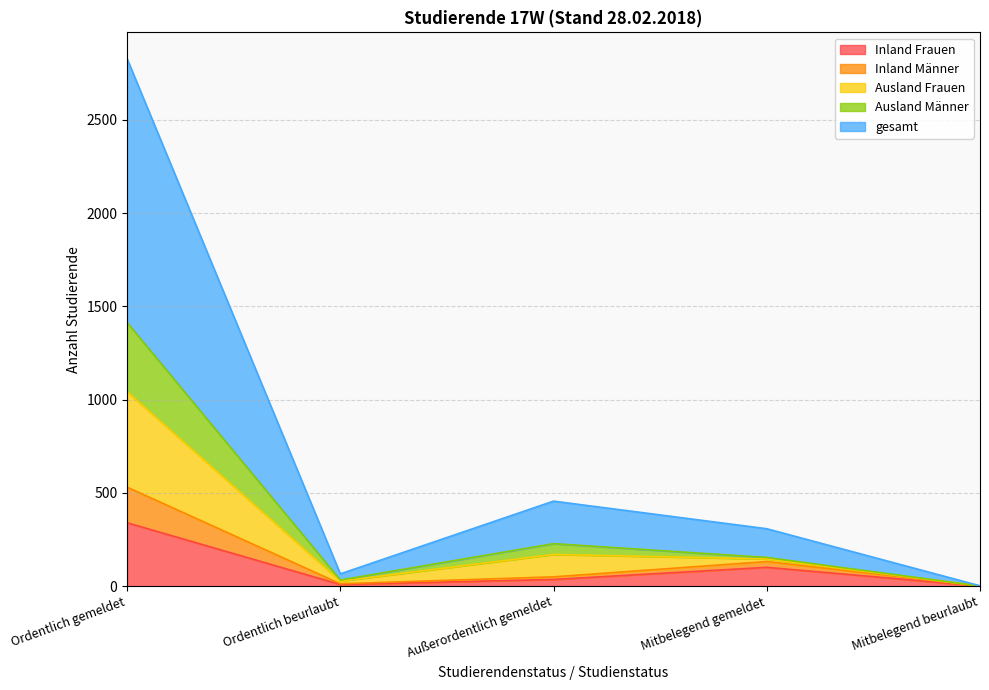

What is the label of the 3rd point from the left?

Außerordentlich gemeldet